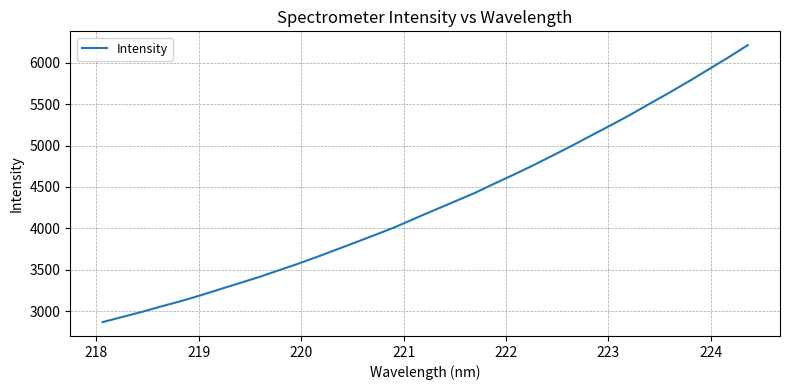

What is the minimum value shown in the chart?

2869.2